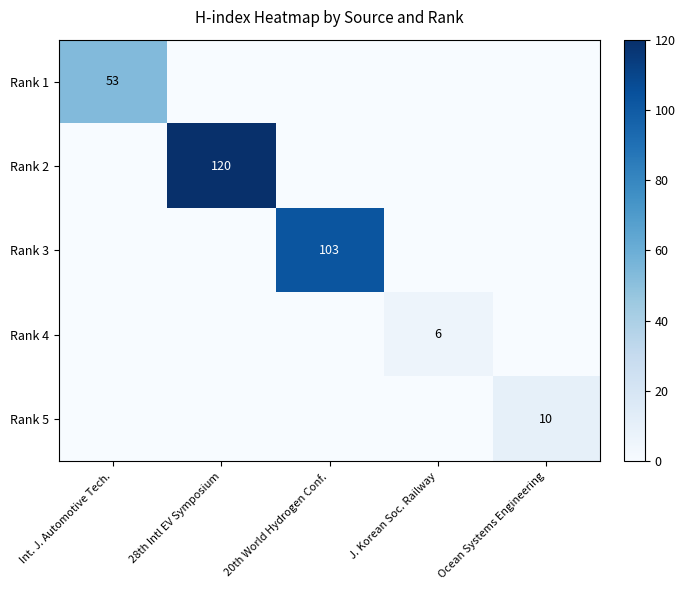

True or false: Rank 1 has a value of 53 at Int. J. Automotive Tech..

True